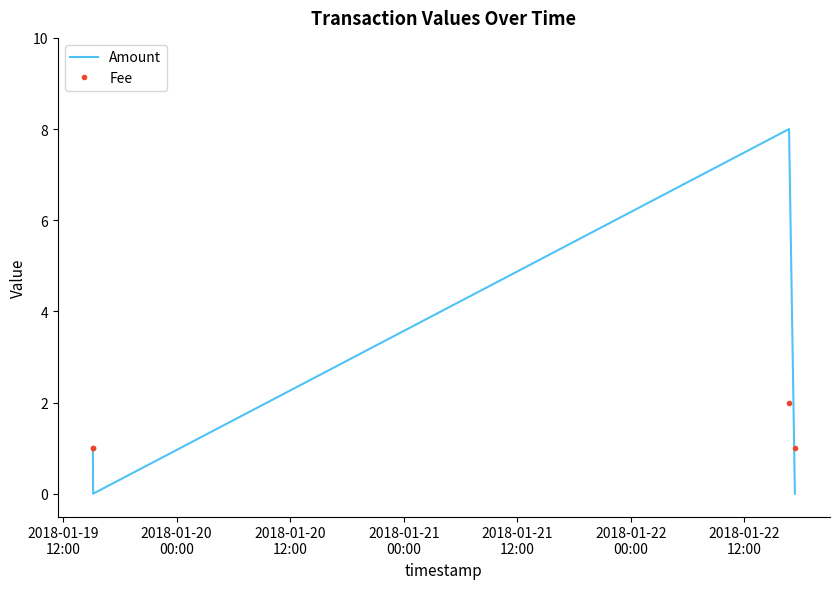

What is the difference between the maximum and minimum values in the Amount series?

8